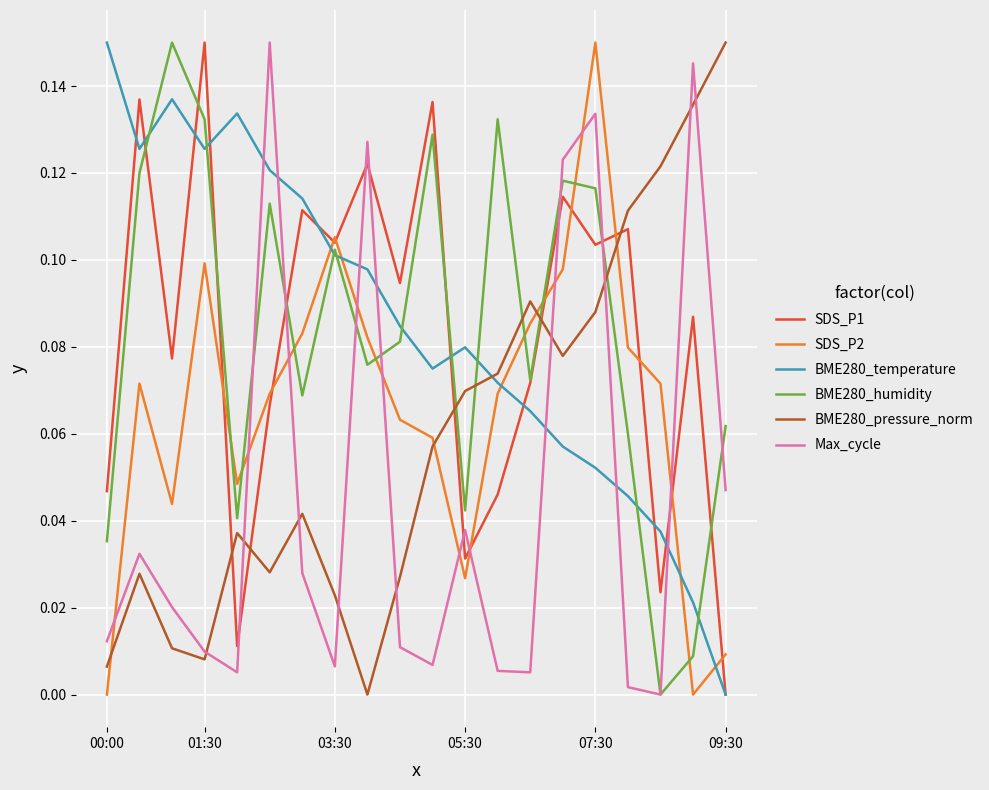

How many times do Max_cycle and SDS_P2 cross each other?

10